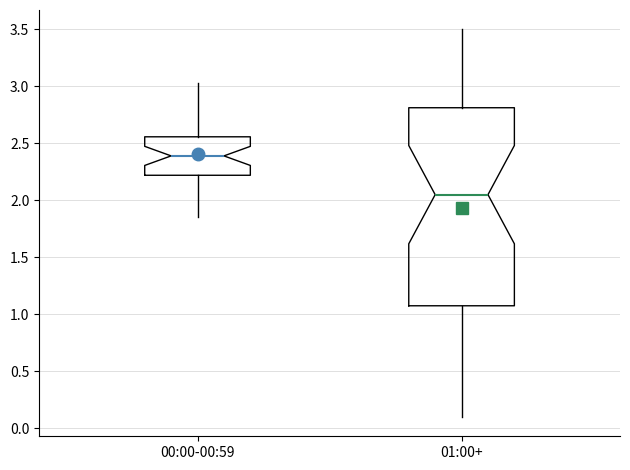

Which box's median line is the lowest?

01:00+